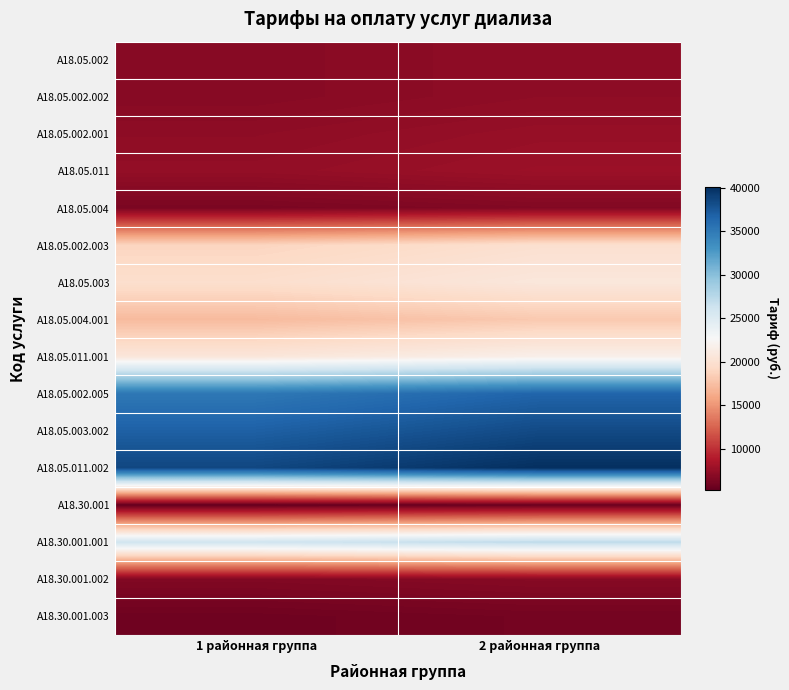

How many data points does each series have?

2